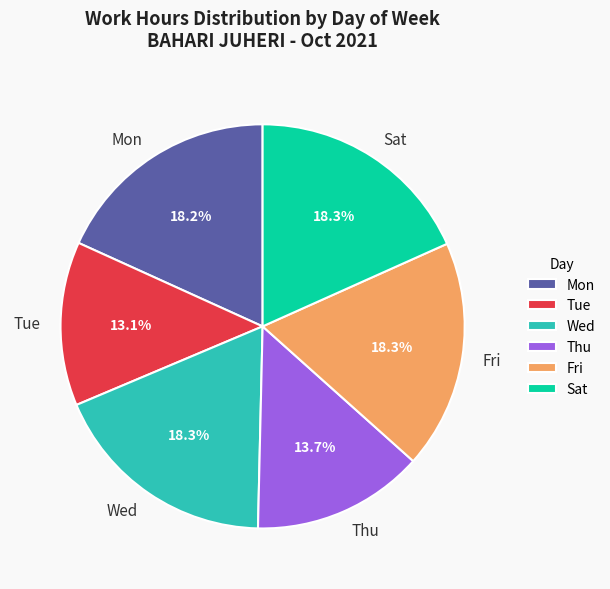

Is there a majority slice in this chart?

No